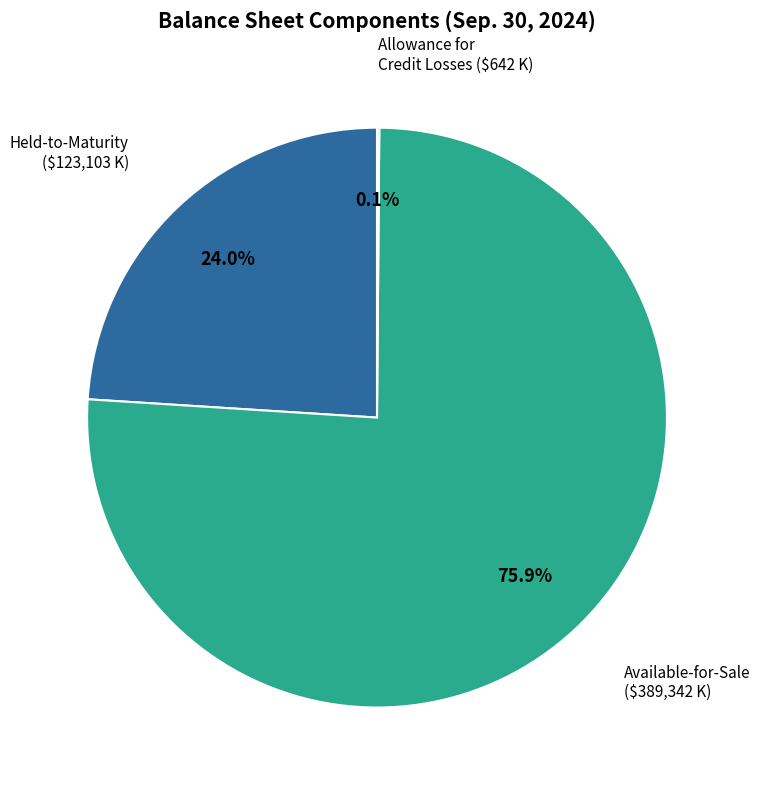

Is there any slice that represents more than half of the pie?

Yes